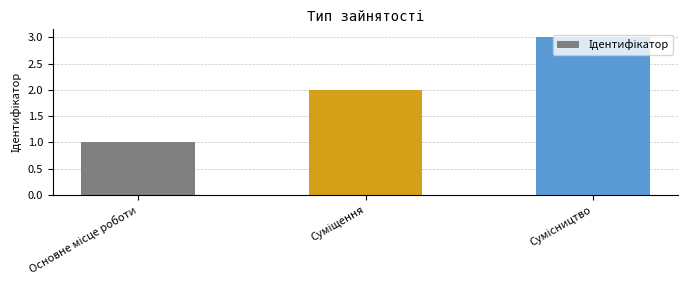

How many categories are shown in the chart?

3